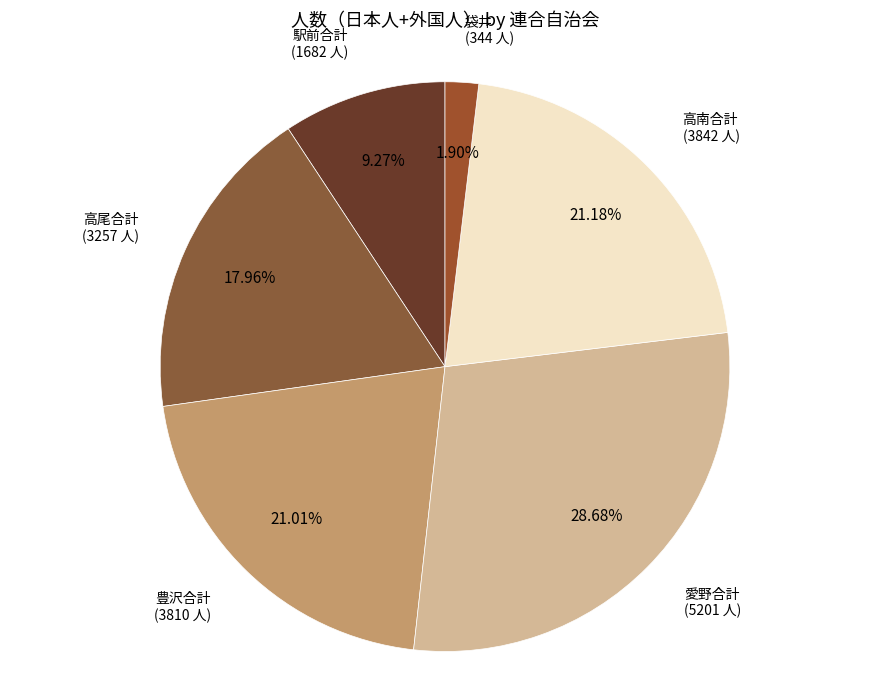

The 高尾合計 slice represents 6% of the pie. True or false?

False